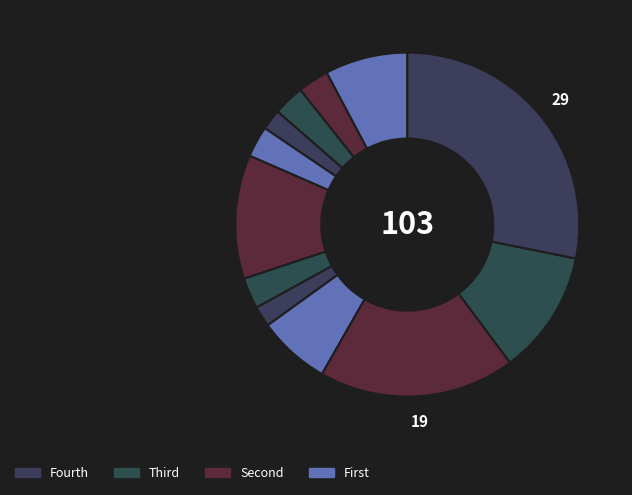

Count the number of slices in the pie.

12